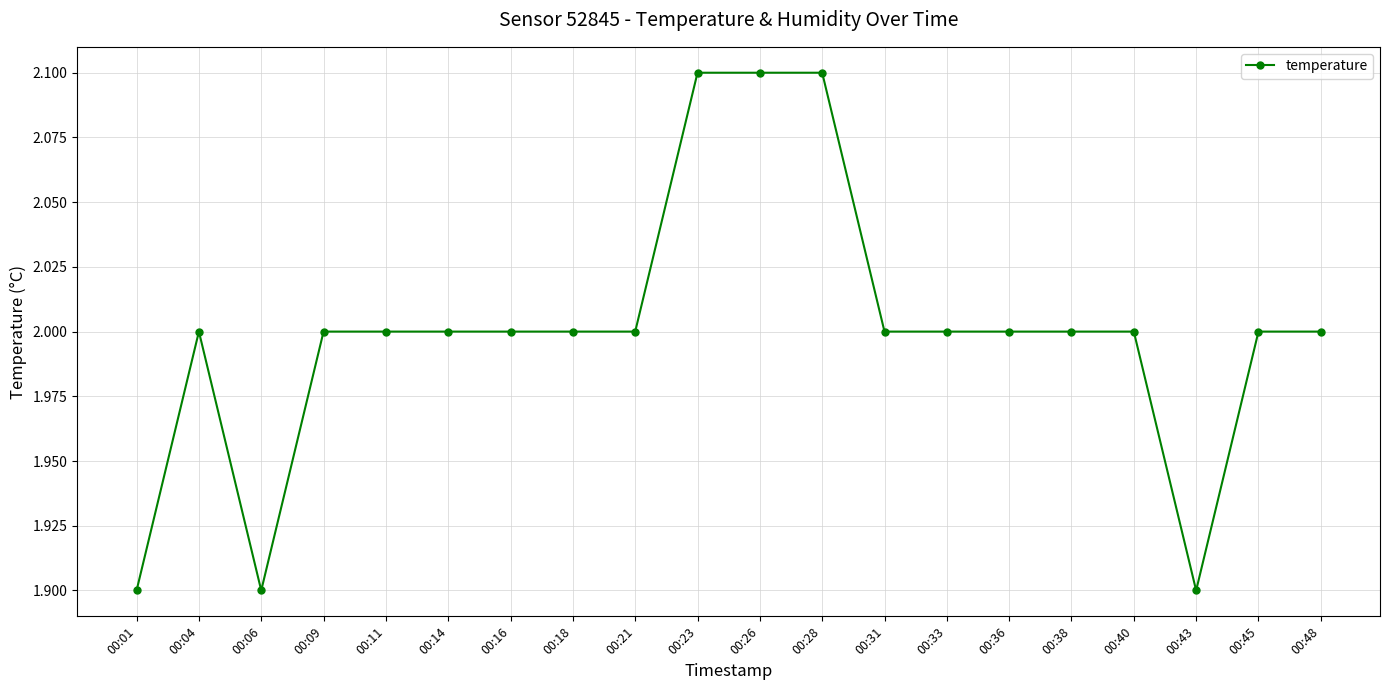

What is the value of the 20th point from the left?

2.0